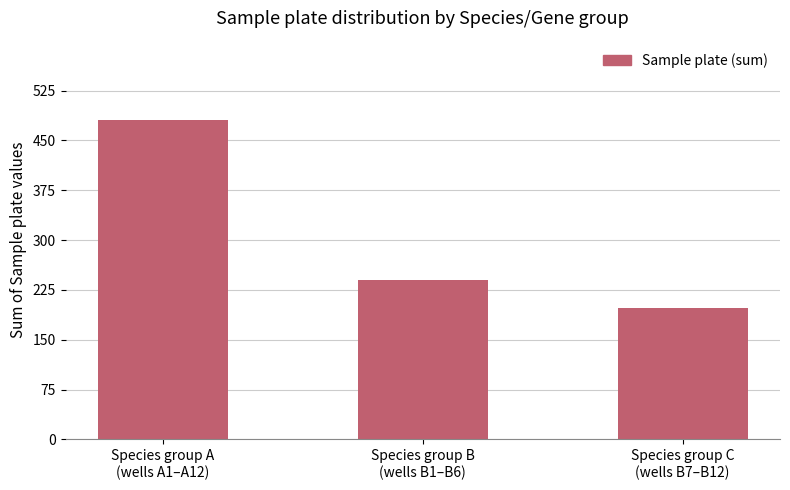

What is the minimum value shown in the chart?

197